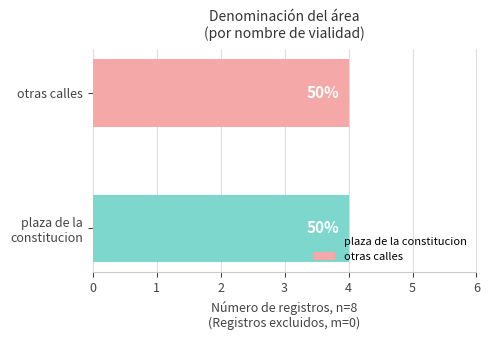

At which label is the value closest to 4?

plaza de la constitucion